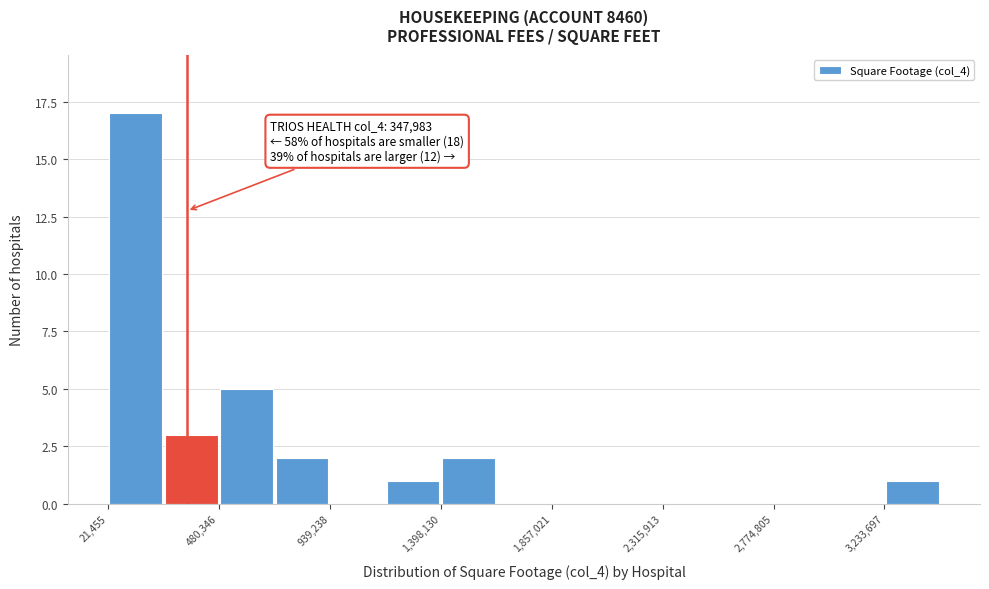

Which range on the x-axis has the tallest bar?

0 to 250000